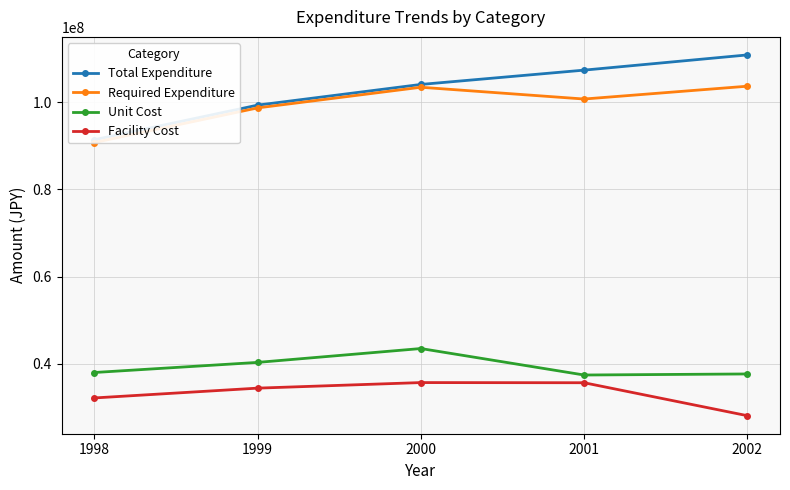

True or false: Total Expenditure and Unit Cost intersect in this chart.

False